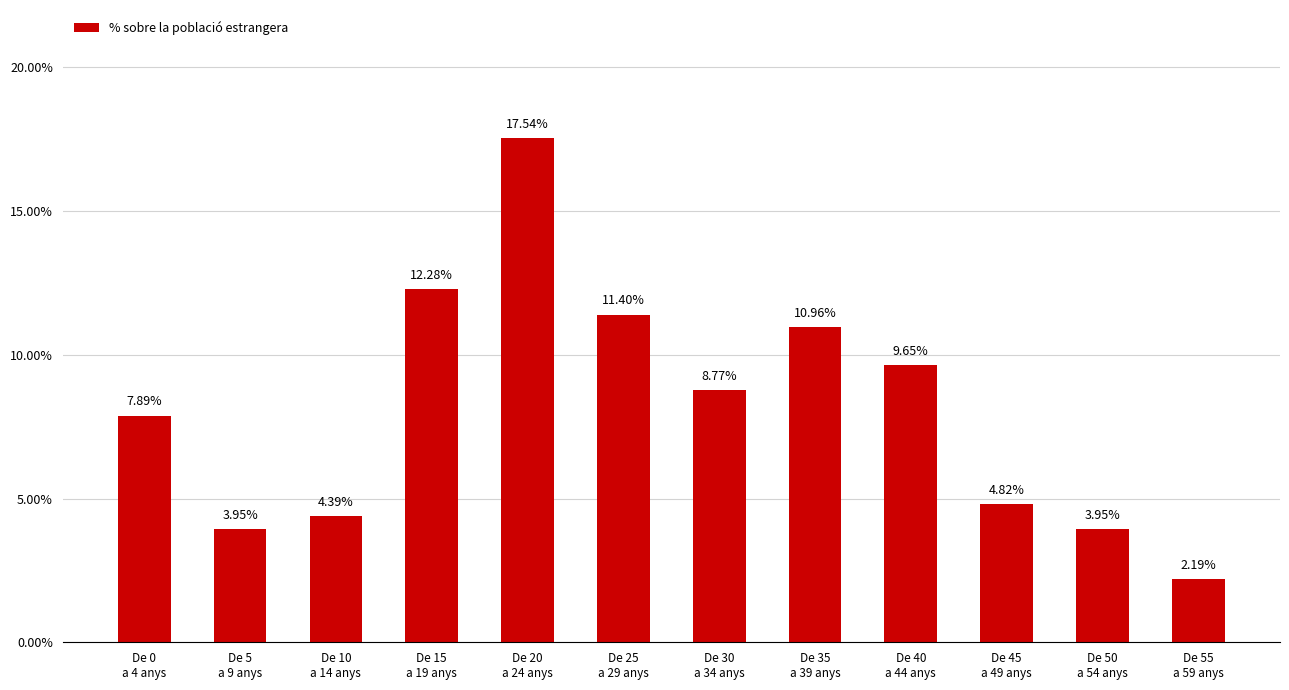

At which label does the data first exceed 8?

De 15
a 19 anys